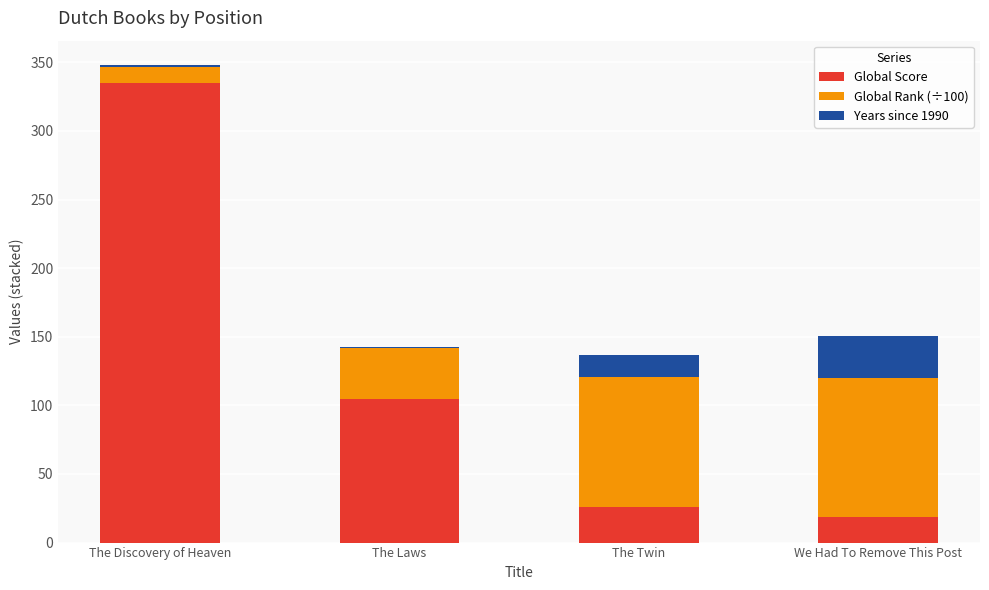

Where is Global Score nearest to the value 177?

The Laws